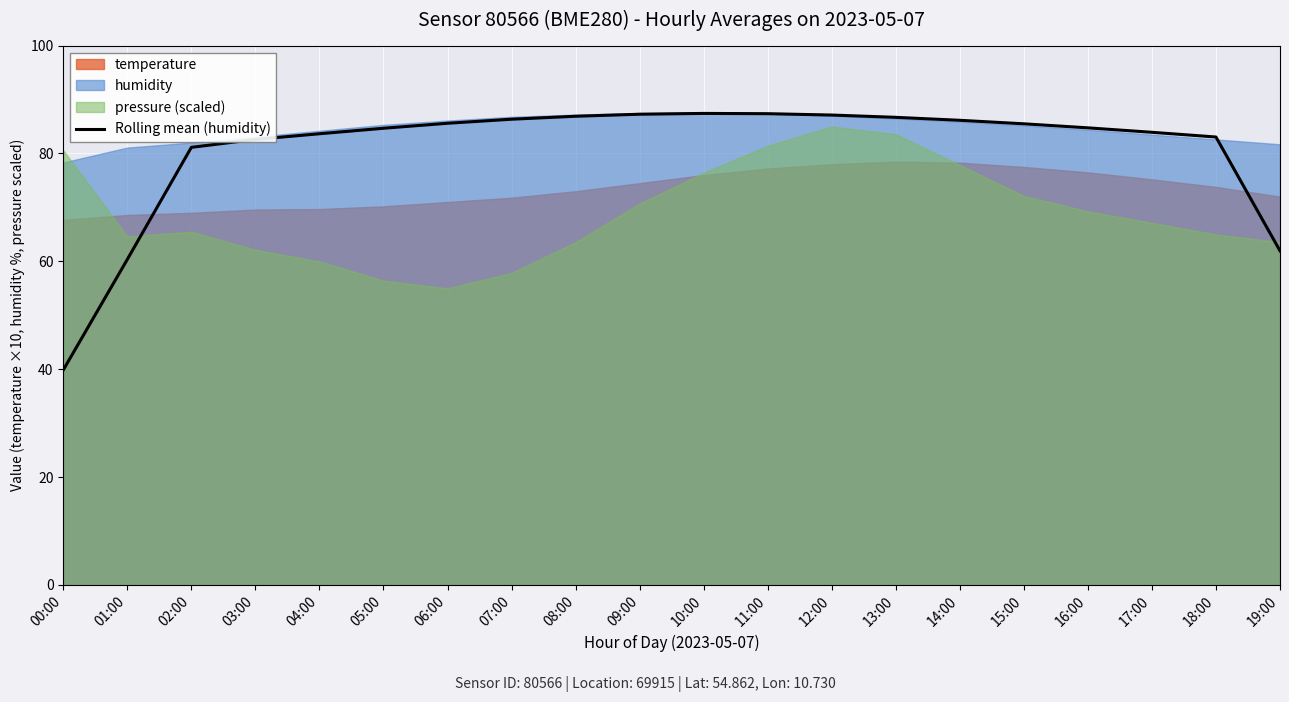

What is the difference between the maximum and minimum values?

47.6